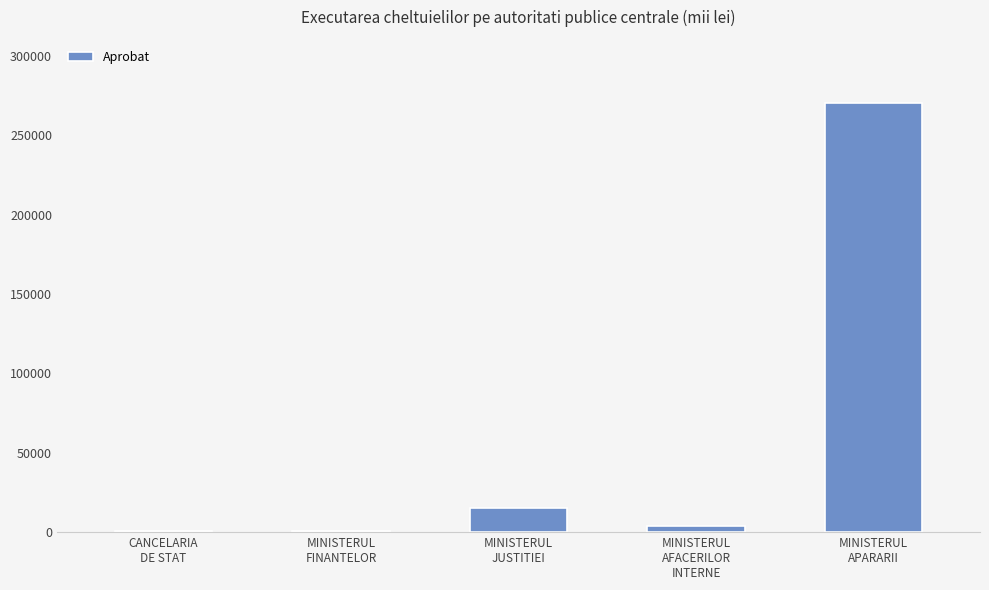

How many categories are shown in the chart?

5